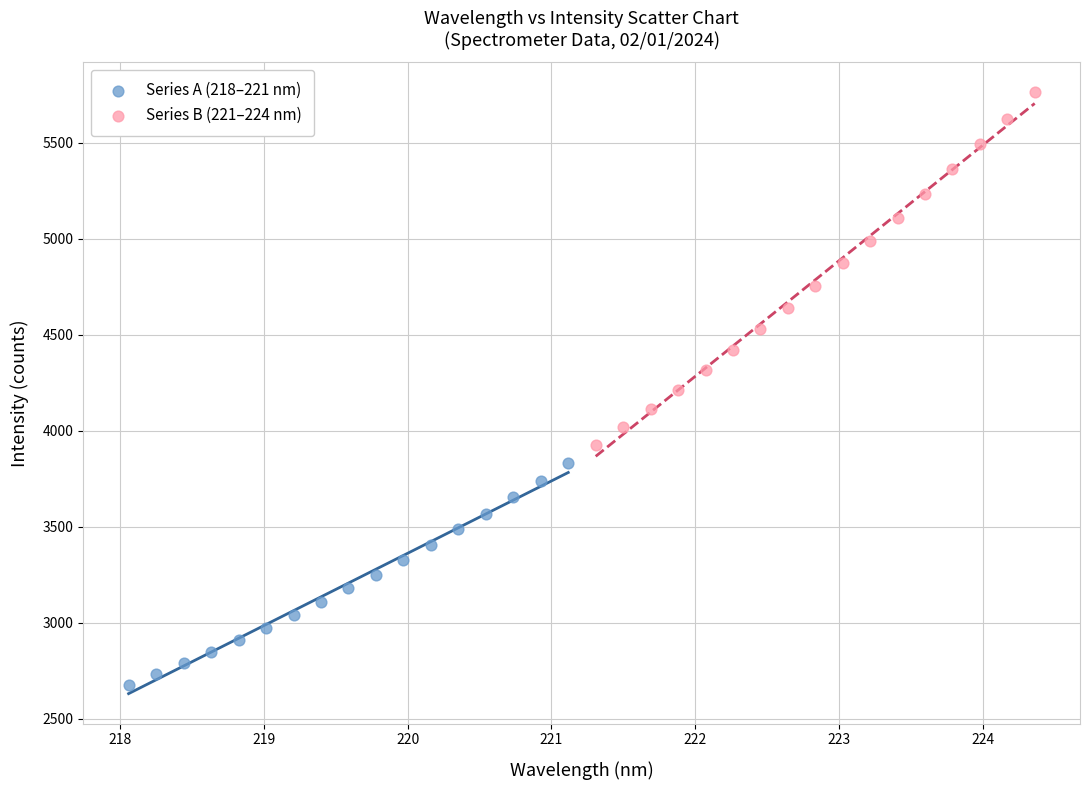

Which series has the widest spread of Y values?

Series B (221–224 nm)